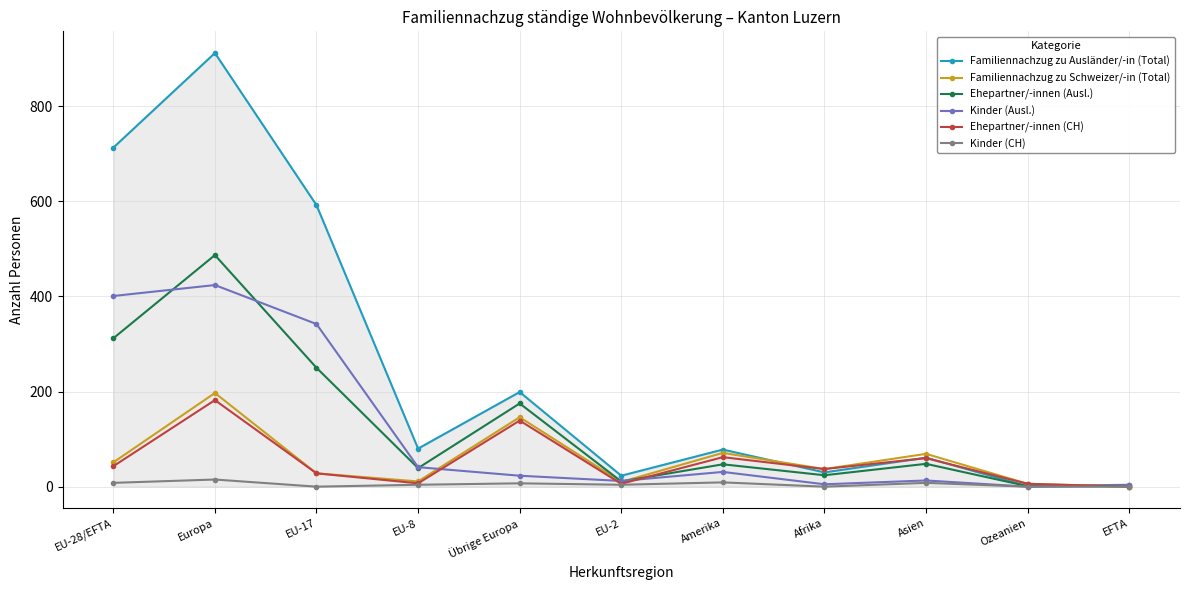

Rank the series by their maximum value, from lowest to highest.

Kinder (CH), Ehepartner/-innen (CH), Familiennachzug zu Schweizer/-in (Total), Kinder (Ausl.), Ehepartner/-innen (Ausl.), Familiennachzug zu Ausländer/-in (Total)